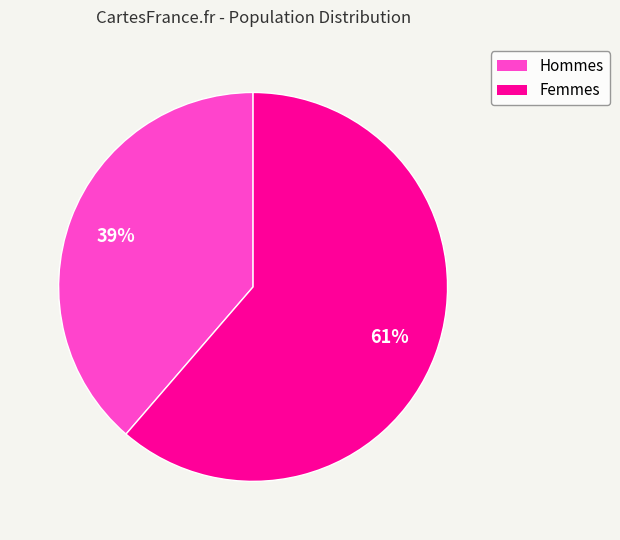

Does any single category account for the majority?

Yes